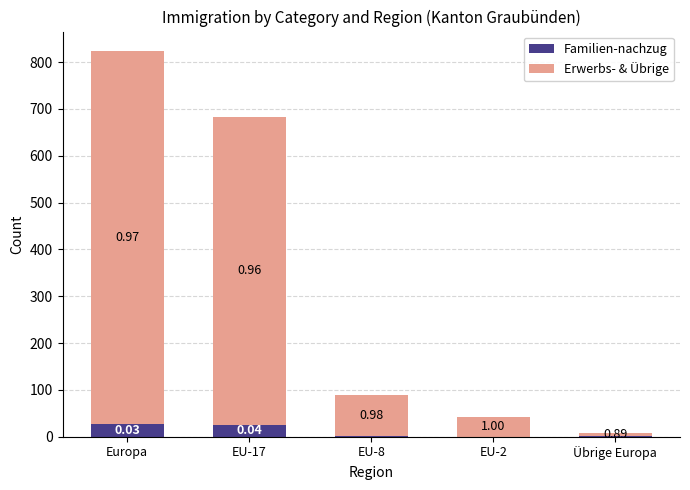

Where does the Familien-nachzug series first go above 2?

Europa